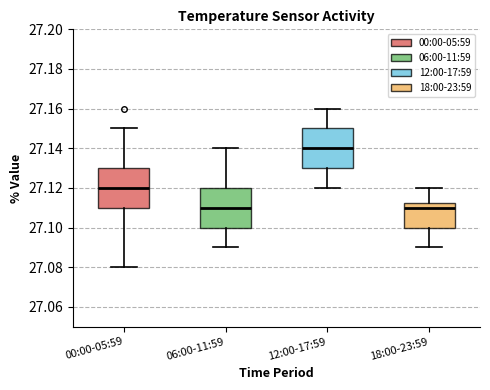

Where is the lower edge of the box for 18:00-23:59 on the y-axis? The values are not printed on the chart, so give them approximately, as read against the axis.

27.100